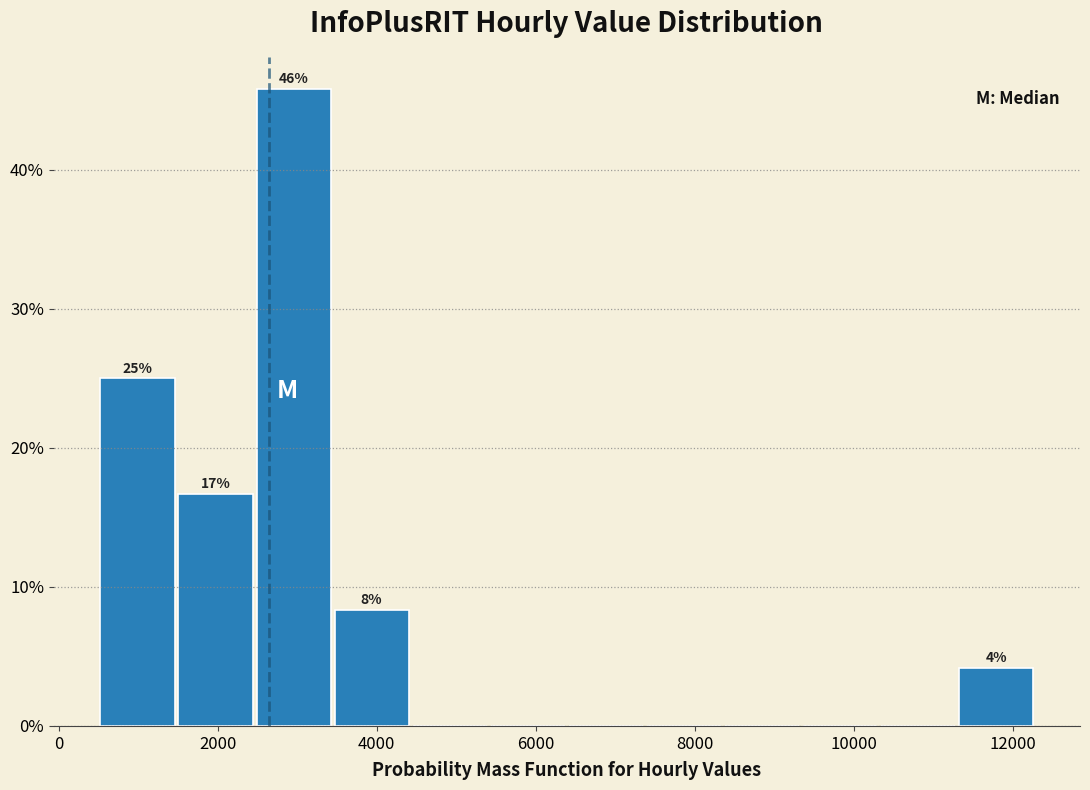

Over which range of the x-axis is the bar tallest?

2400 to 3400